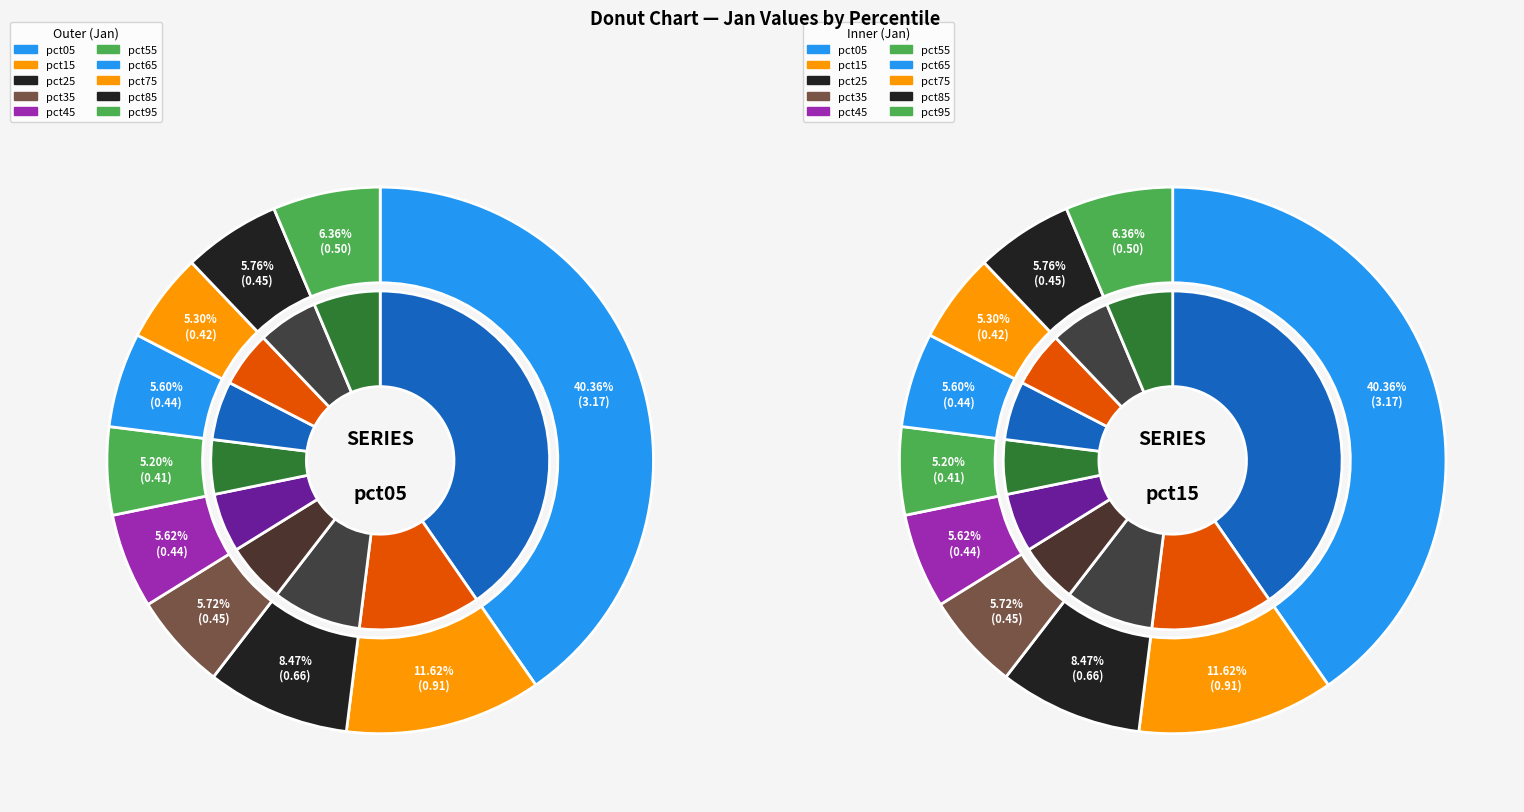

What is the change in value from pct05 to pct35?

-2.7